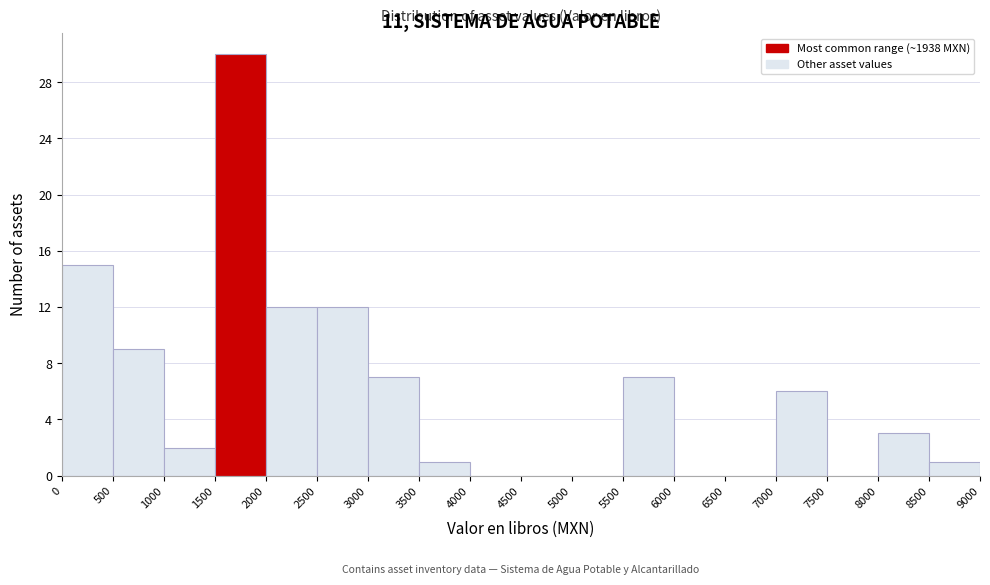

What is the height of the bar covering 8500 to 9000 on the x-axis? The values are not printed on the chart, so give them approximately, as read against the axis.

1